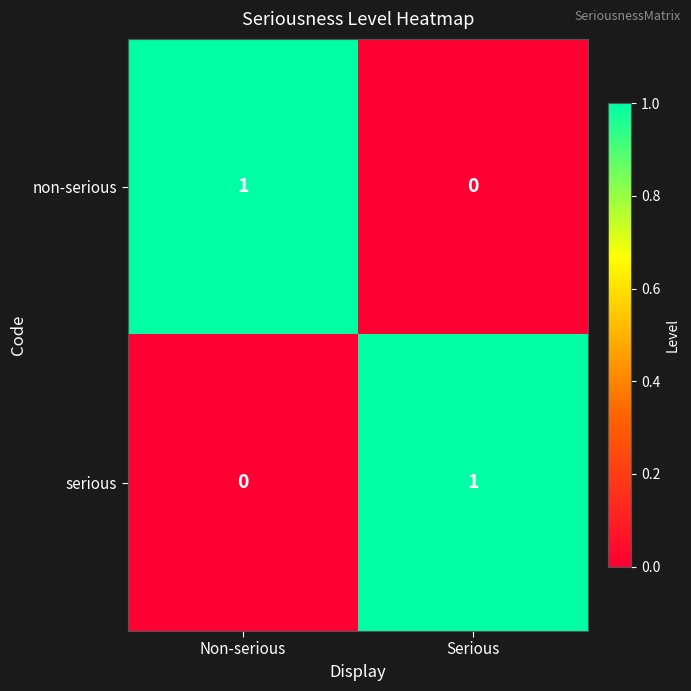

True or false: serious has a value of 0 at Non-serious.

True